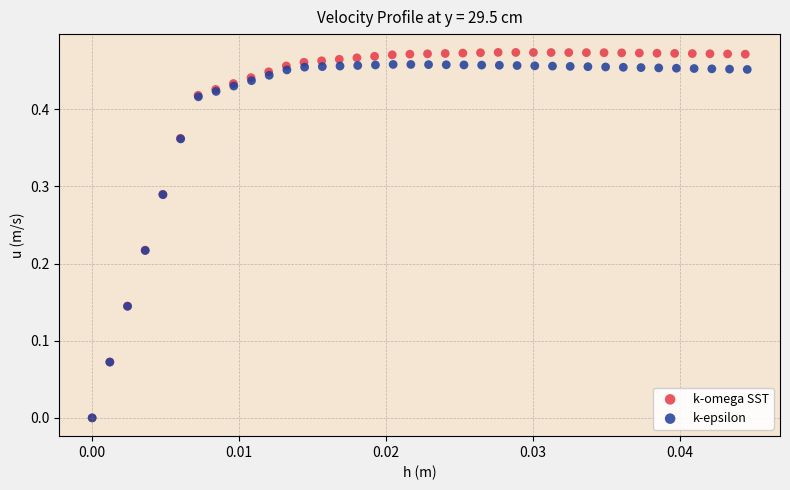

Which series has the largest Y range (max minus min)?

k-omega SST